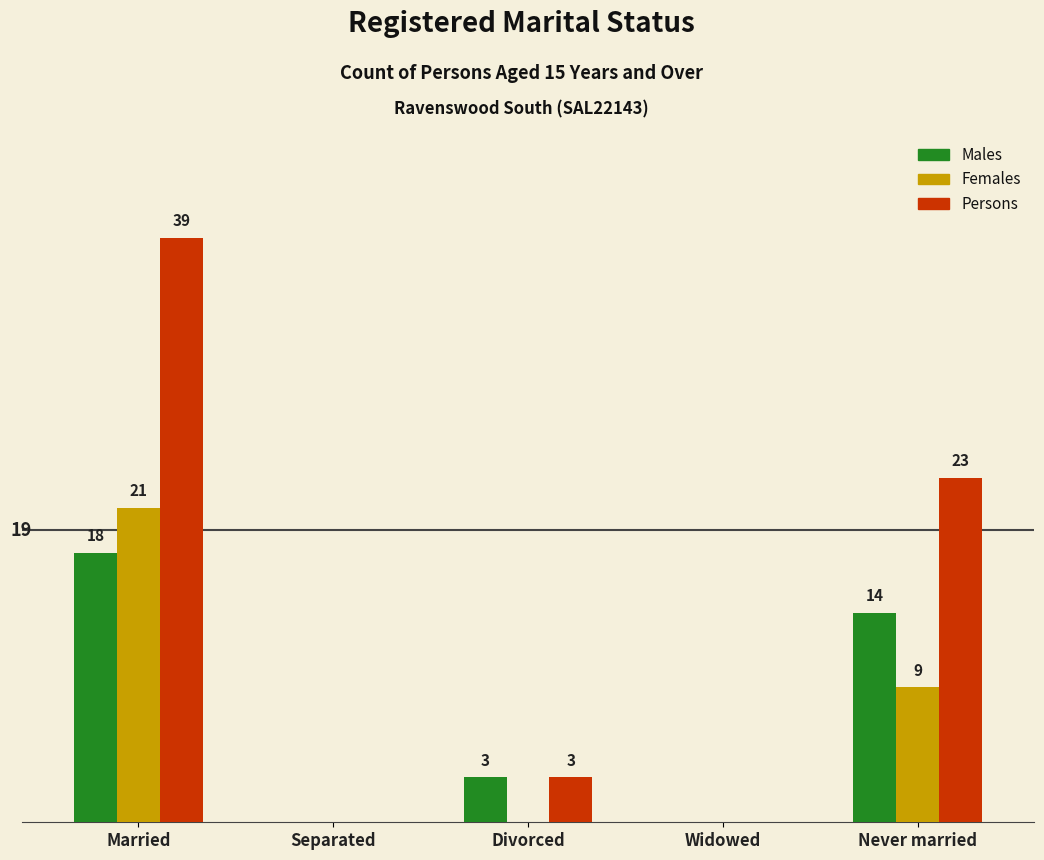

Does the chart contain stacked bars?

No